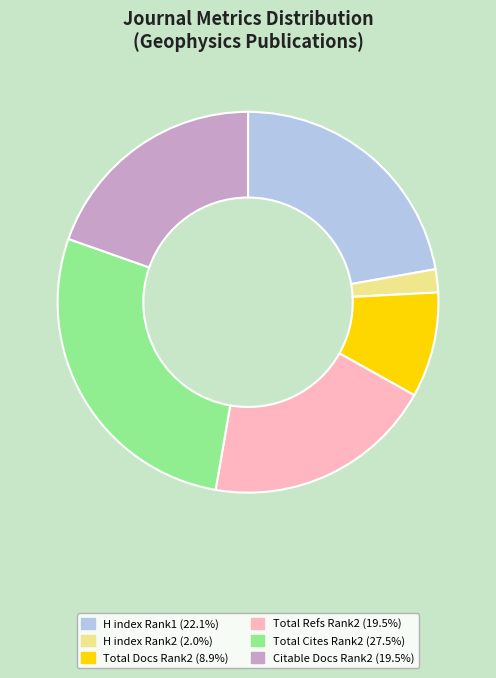

Is there a majority slice in this chart?

No